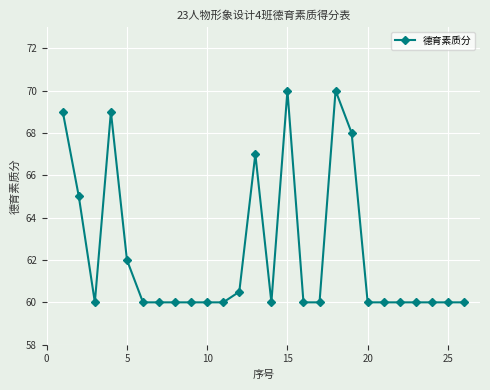

Count the number of data series in this chart.

1